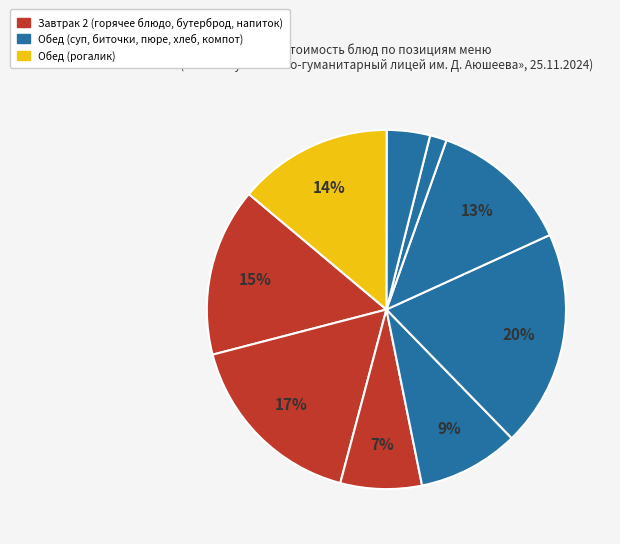

Count the number of slices in the pie.

9